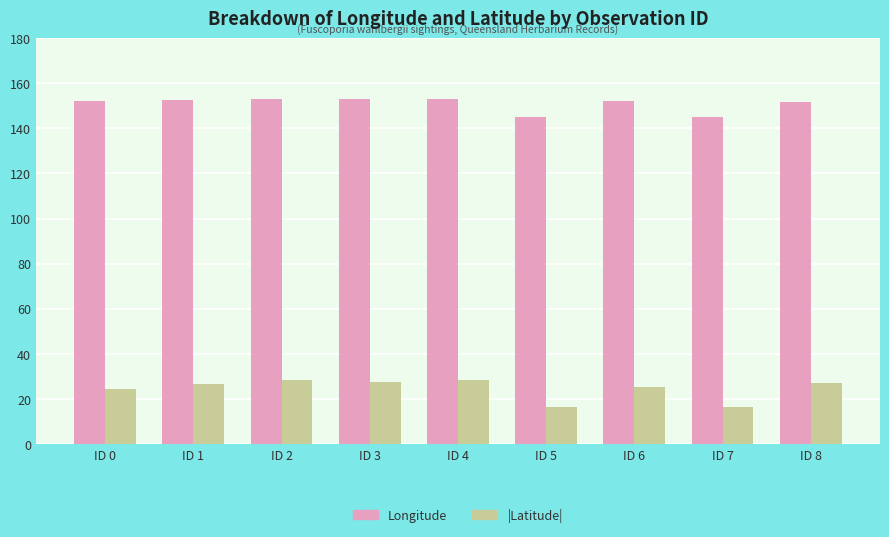

What is the value of the |Latitude| bar at the 8th from the left?

16.3